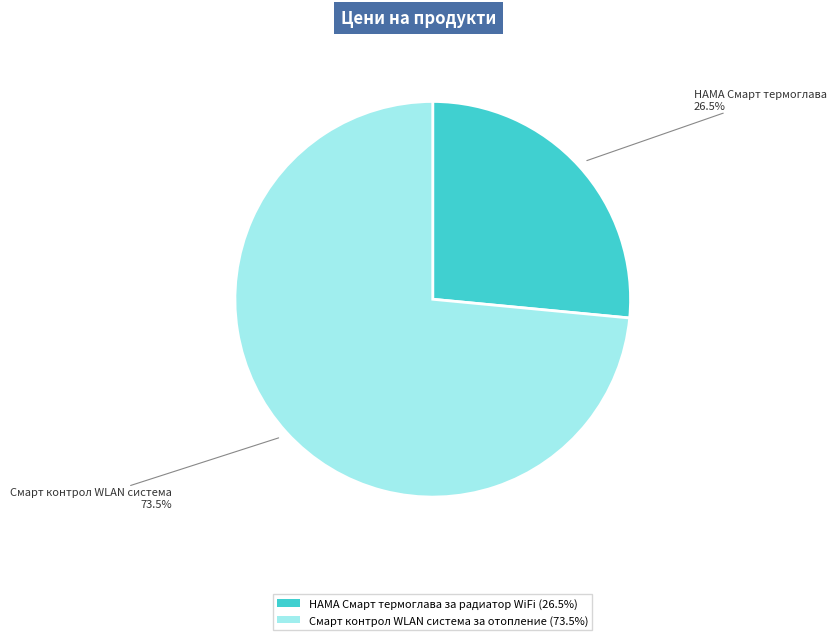

What is the largest slice in the pie chart?

Смарт контрол WLAN система за отопление